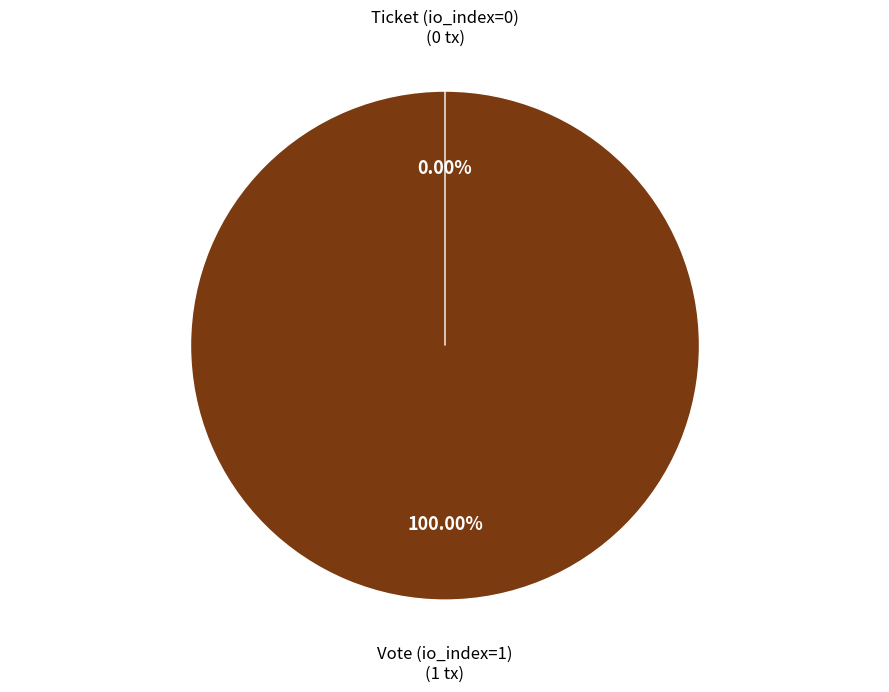

To the nearest percent, what is the difference between the largest and smallest slice percentages?

100%